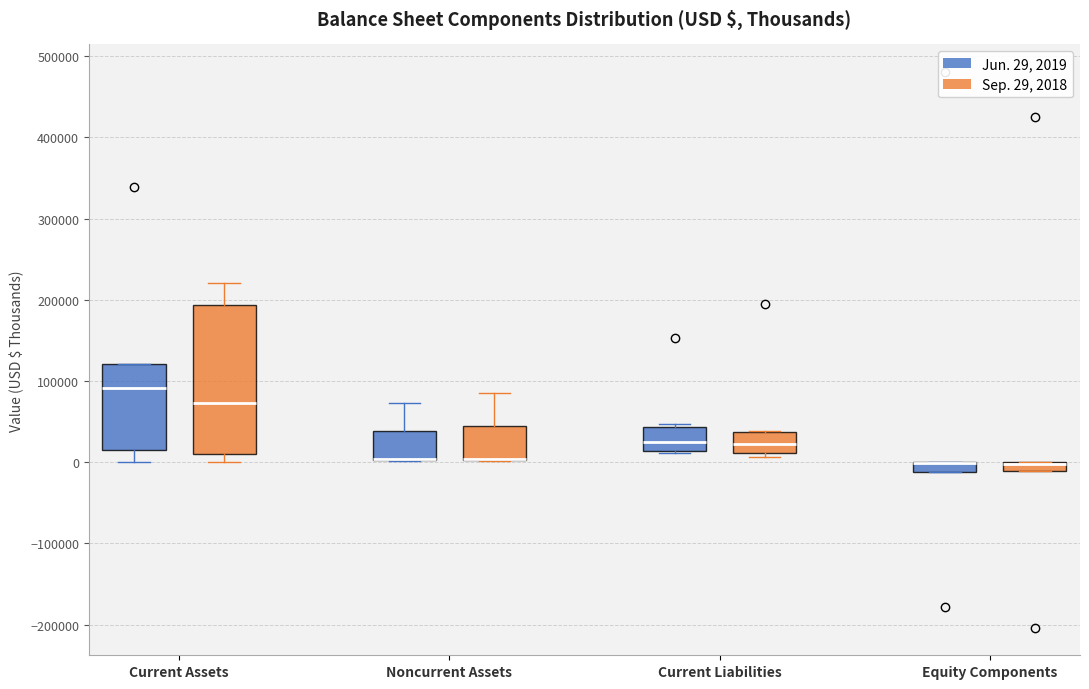

Where is the upper edge of the box for Current Liabilities (Sep. 29, 2018) on the y-axis? The values are not printed on the chart, so give them approximately, as read against the axis.

40000